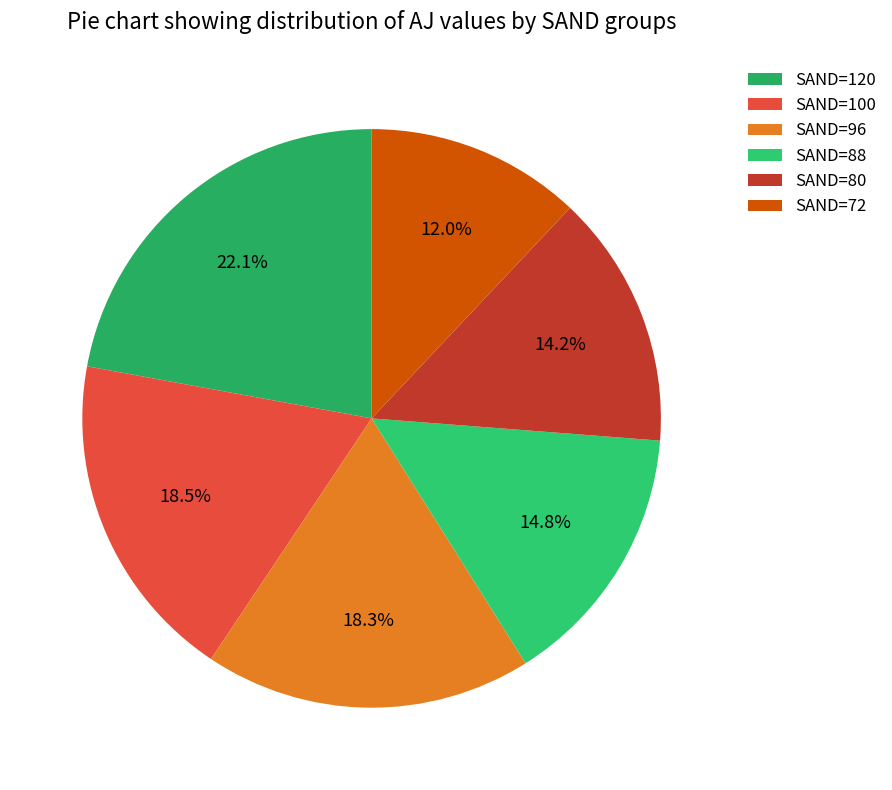

How many slices are in this pie chart?

6